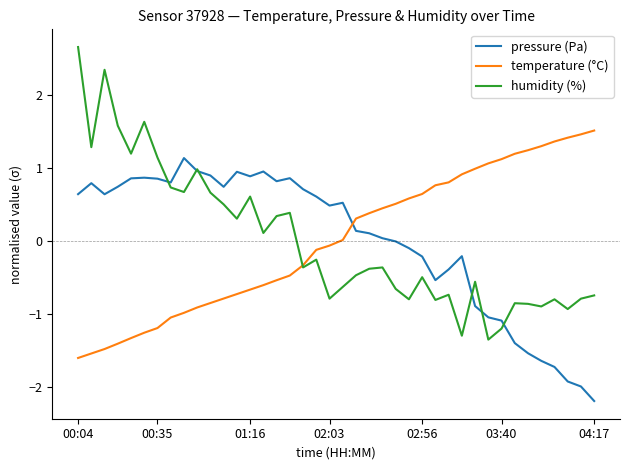

Which series has the largest range (max minus min)?

humidity (%)